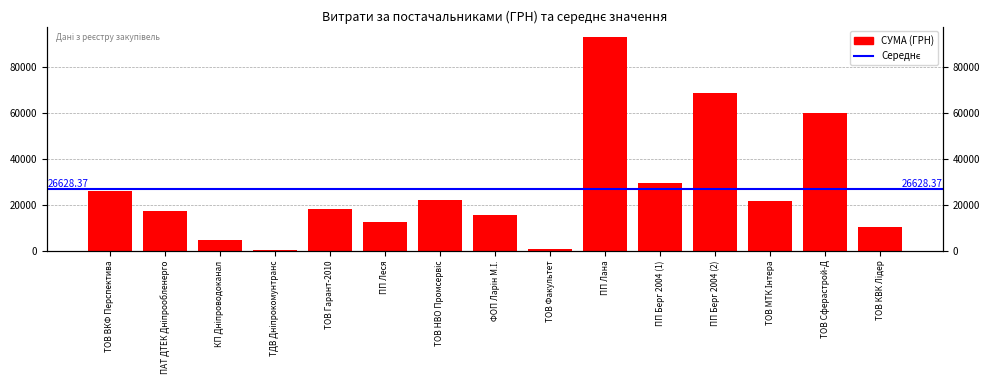

List the labels in order of value, largest first.

ПП Лана, ПП Берг 2004 (2), ТОВ Сферастрой-Д, ПП Берг 2004 (1), ТОВ ВКФ Перспектива, ТОВ НВО Промсервіс, ТОВ МТК Інтера, ТОВ Гарант-2010, ПАТ ДТЕК Дніпрообленерго, ФОП Ларін М.І., ПП Леся, ТОВ КВК Лідер, КП Дніпроводоканал, ТОВ Факультет, ТДВ Дніпрокомунтранс